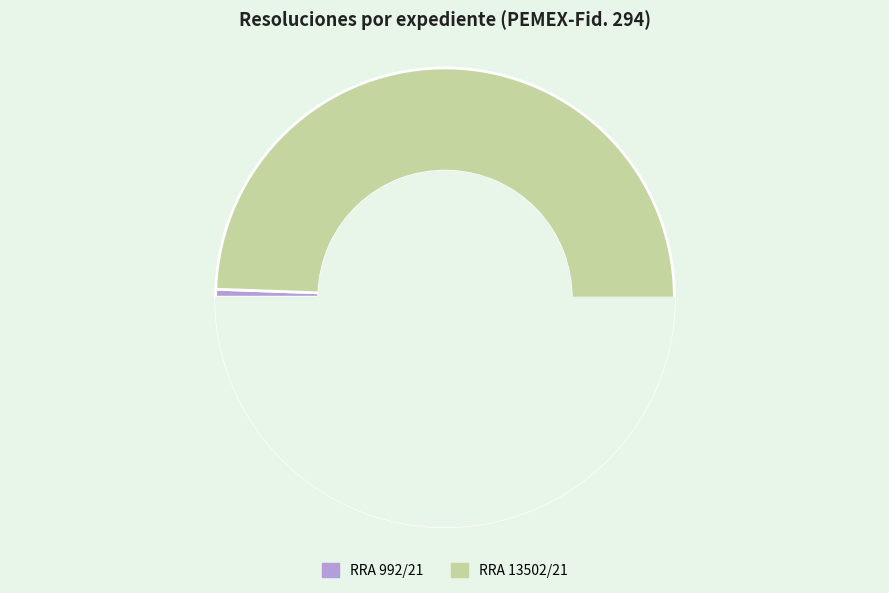

To the nearest percent, what portion does RRA 992/21 represent?

1%